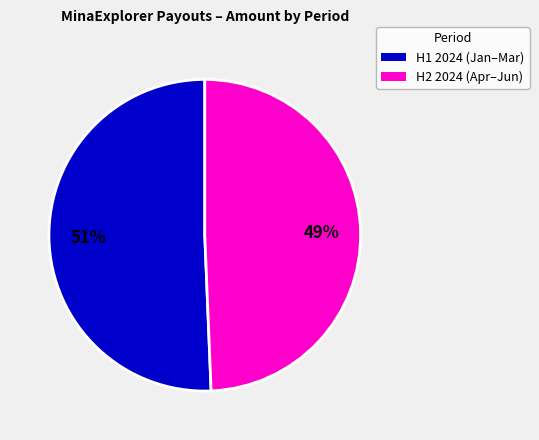

To the nearest percent, what is the average slice percentage?

50%